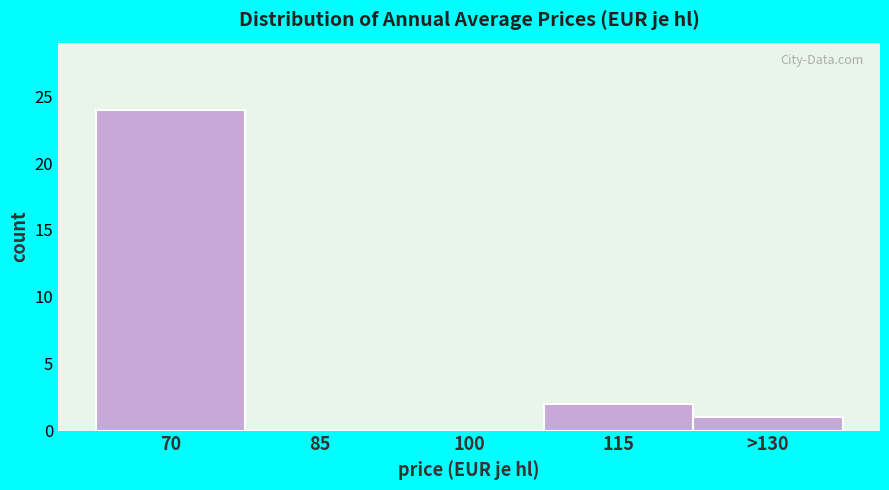

Reading left to right, list all the values displayed in this chart.

70=24	85=0	100=0	115=2	>130=1